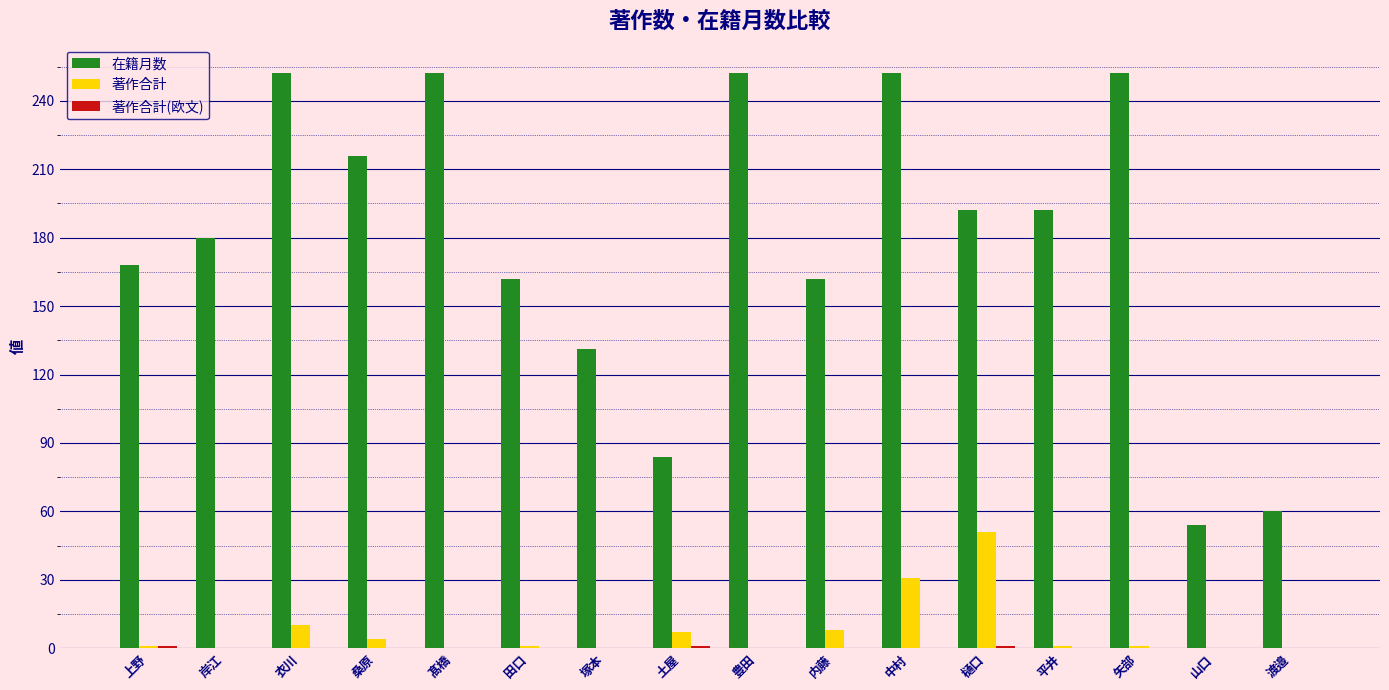

True or false: 在籍月数 has a value of 106 at 髙橋.

False